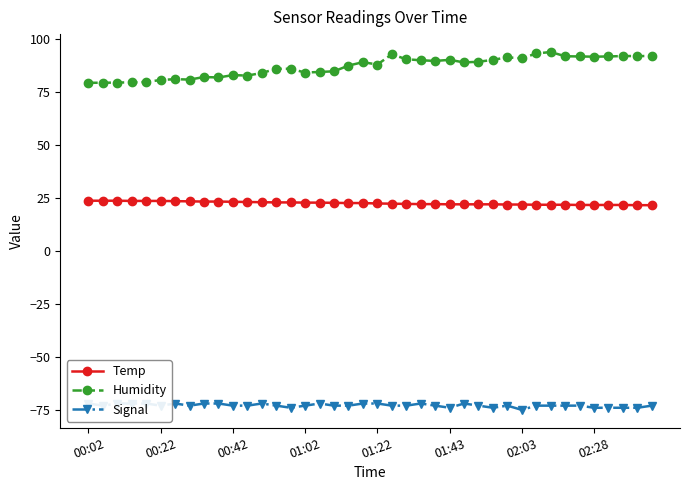

True or false: Humidity and Signal intersect in this chart.

False